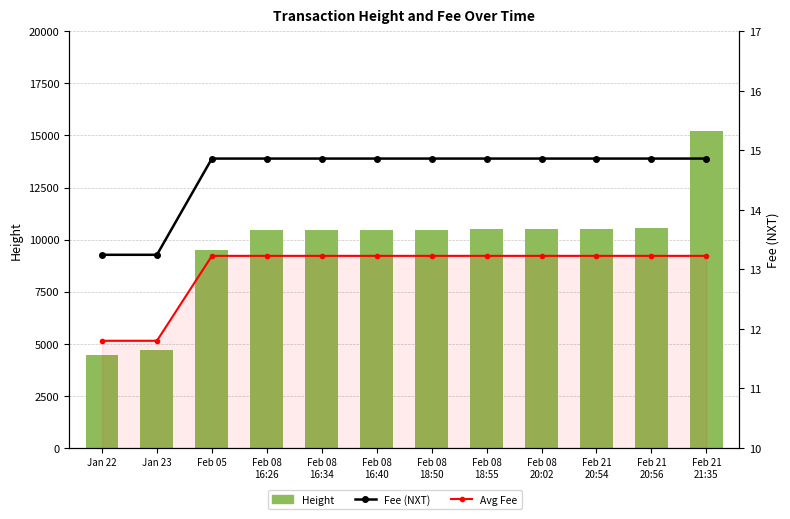

Reading left to right, extract all data points from this chart.

Height: Jan 22=4469.0	Jan 23=4684.0	Feb 05=9493.0	Feb 08
16:26=10481.0	Feb 08
16:34=10481.0	Feb 08
16:40=10483.0	Feb 08
18:50=10484.0	Feb 08
18:55=10513.0	Feb 08
20:02=10513.0	Feb 21
20:54=10515.0	Feb 21
20:56=10534.0	Feb 21
21:35=15209.0
Fee (NXT): Jan 22=13.2	Jan 23=13.2	Feb 05=14.9	Feb 08
16:26=14.9	Feb 08
16:34=14.9	Feb 08
16:40=14.9	Feb 08
18:50=14.9	Feb 08
18:55=14.9	Feb 08
20:02=14.9	Feb 21
20:54=14.9	Feb 21
20:56=14.9	Feb 21
21:35=14.9
Avg Fee: Jan 22=11.8	Jan 23=11.8	Feb 05=13.2	Feb 08
16:26=13.2	Feb 08
16:34=13.2	Feb 08
16:40=13.2	Feb 08
18:50=13.2	Feb 08
18:55=13.2	Feb 08
20:02=13.2	Feb 21
20:54=13.2	Feb 21
20:56=13.2	Feb 21
21:35=13.2